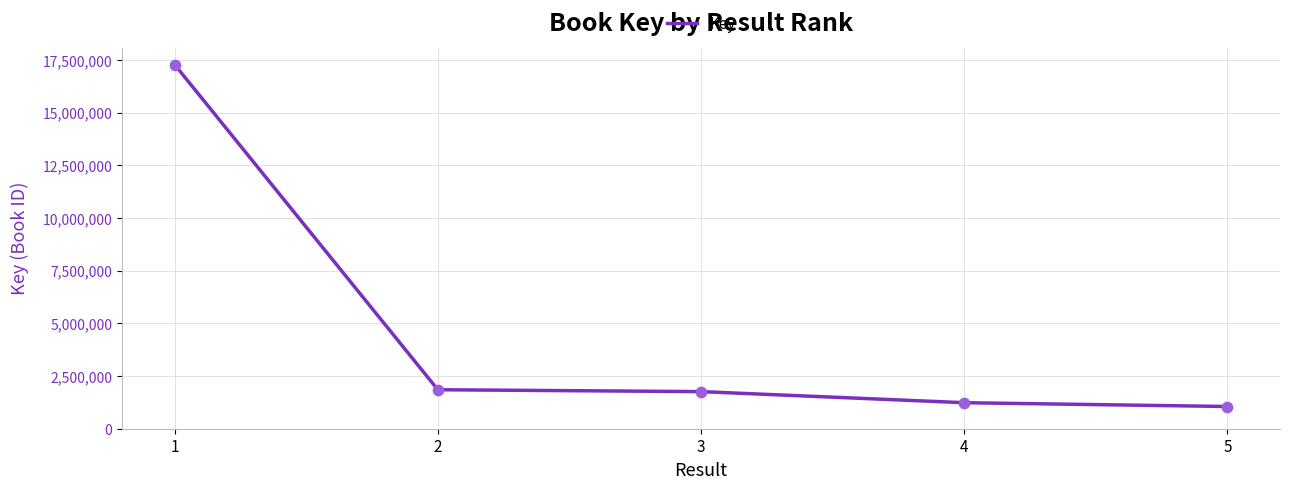

What is the change in value from 2 to 4?

-615274